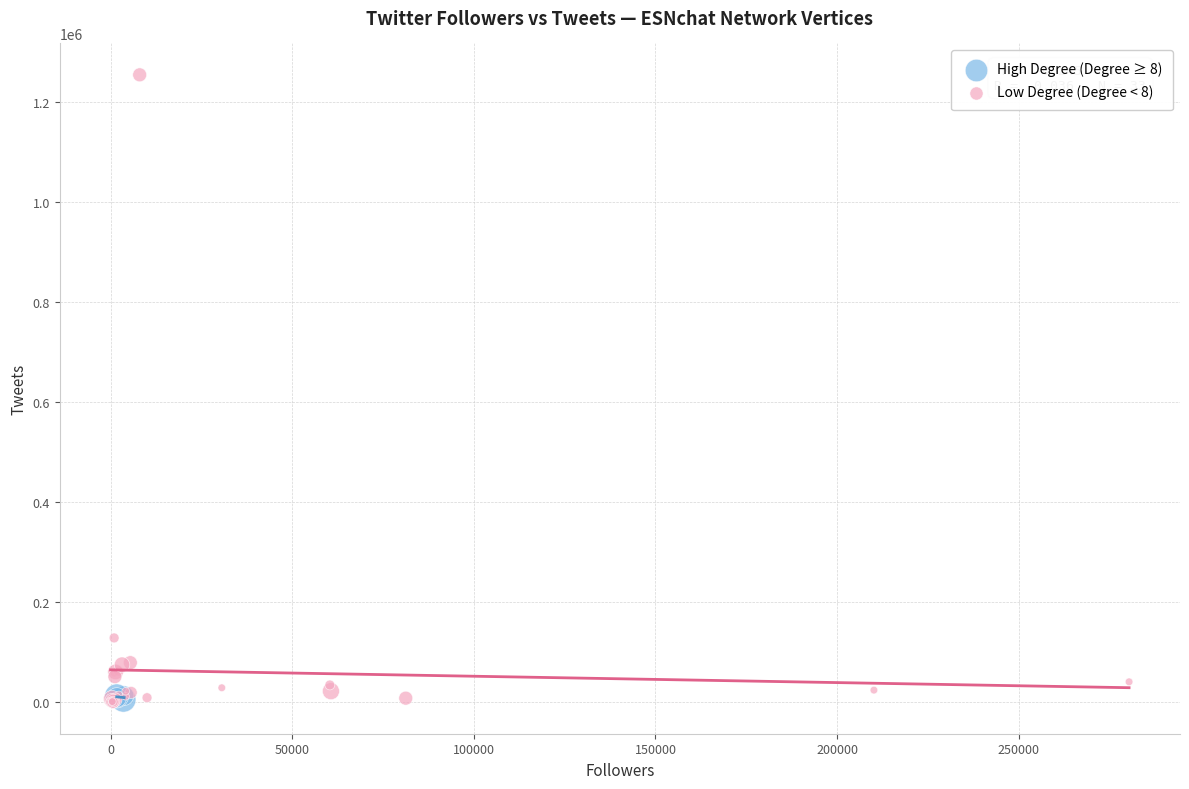

Which series reaches the maximum Y coordinate?

Low Degree (Degree < 8)